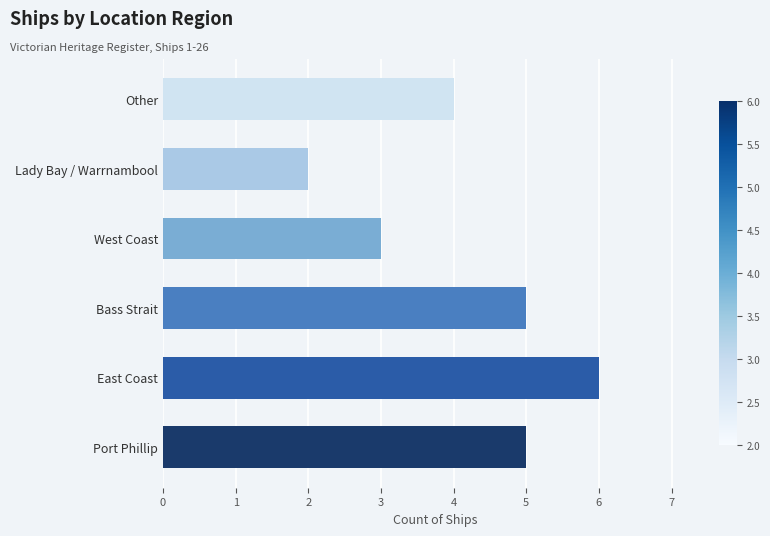

Reading bottom to top, list all the values displayed in this chart.

5	6	5	3	2	4